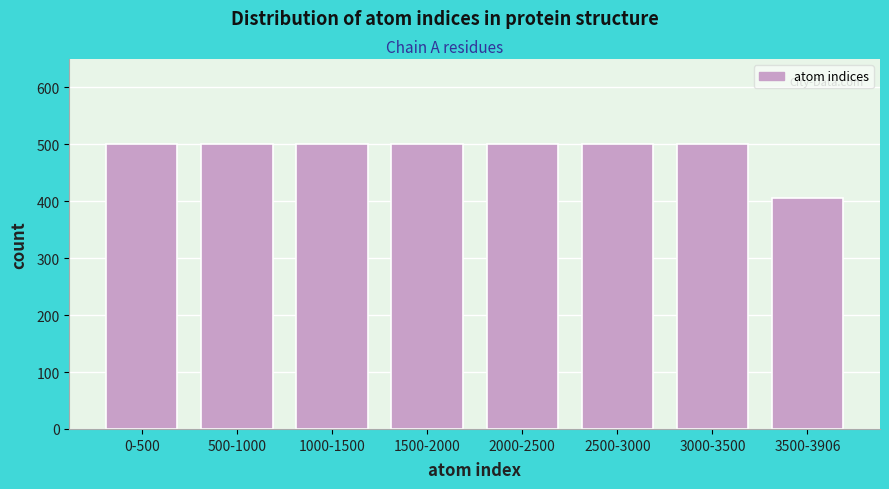

Reading left to right, extract all data points from this chart.

0-500=500	500-1000=500	1000-1500=500	1500-2000=500	2000-2500=500	2500-3000=500	3000-3500=500	3500-3906=406